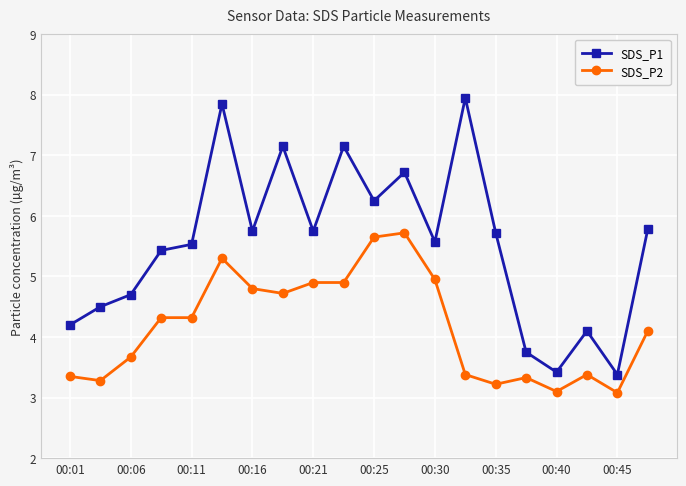

True or false: SDS_P2 and SDS_P1 intersect in this chart.

False